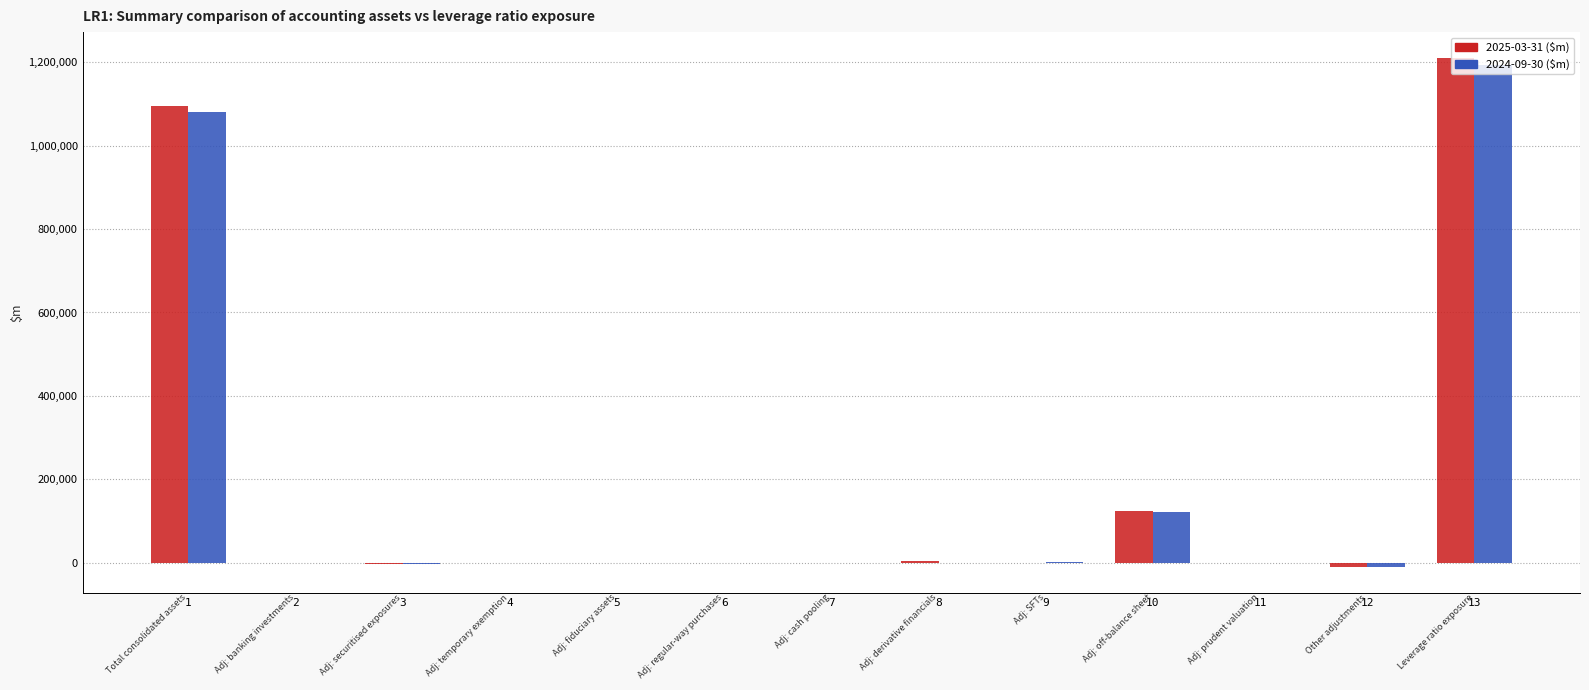

At which category is the sum across all series the highest?

13